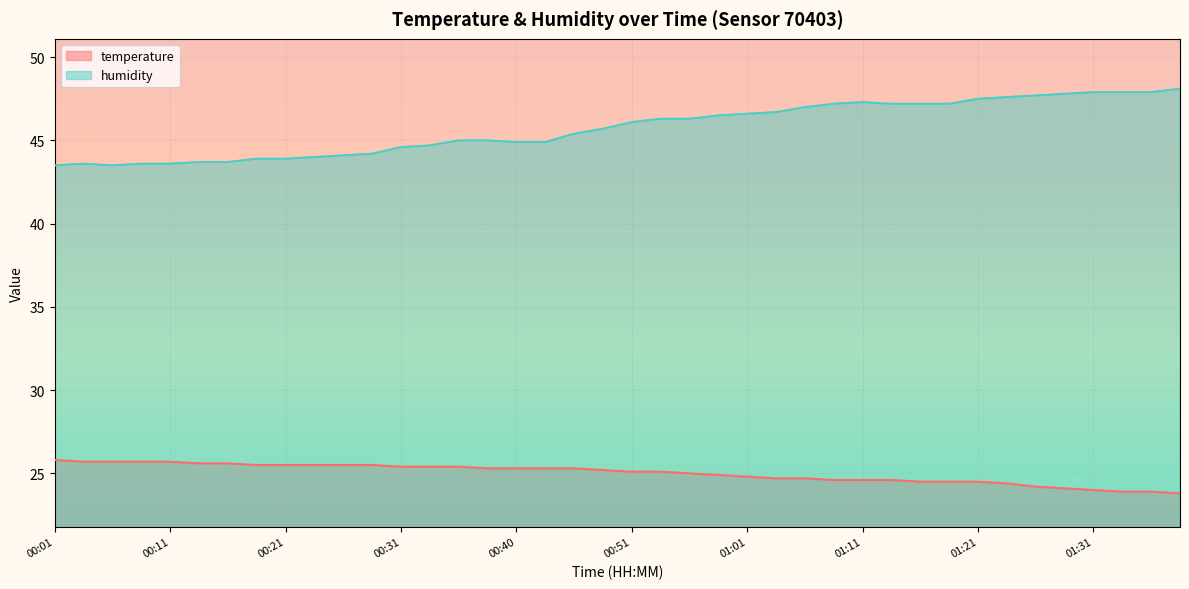

What is the maximum value shown in the chart?

48.1